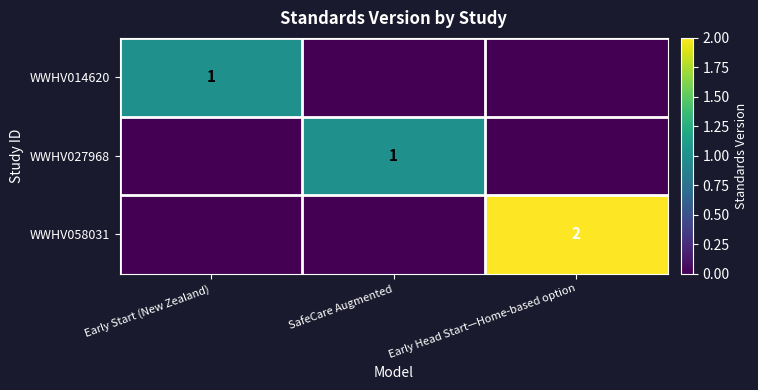

The WWHV014620 series shows 1 at Early Start (New Zealand). True or false?

True